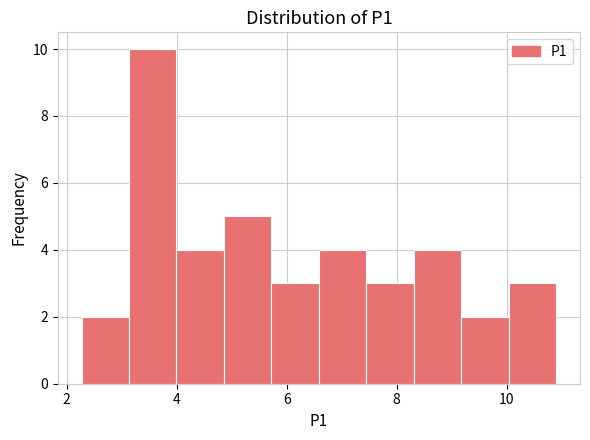

Reading left to right, list every bar in this chart as the range it spans on the x-axis followed by its height. Neither the bar edges nor the heights are printed on the chart, so give them approximately, as read against the axes.

2.2 to 3.2: 2
3.2 to 4.0: 10
4.0 to 4.8: 4
4.8 to 5.8: 5
5.8 to 6.6: 3
6.6 to 7.4: 4
7.4 to 8.4: 3
8.4 to 9.2: 4
9.2 to 10.0: 2
10.0 to 11.0: 3